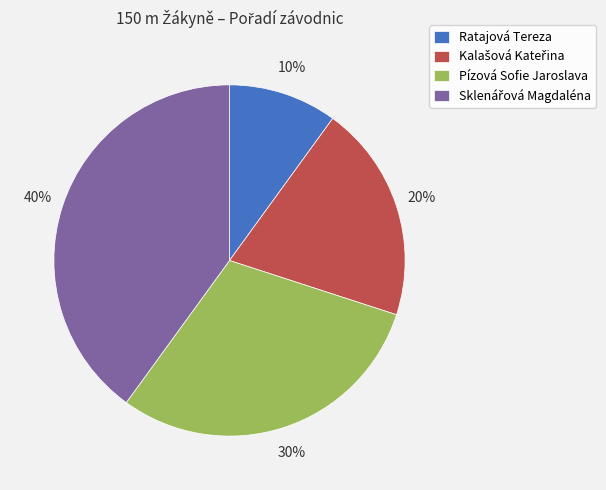

To the nearest percent, what is the difference between the Pízová Sofie Jaroslava and Ratajová Tereza slice percentages?

20%